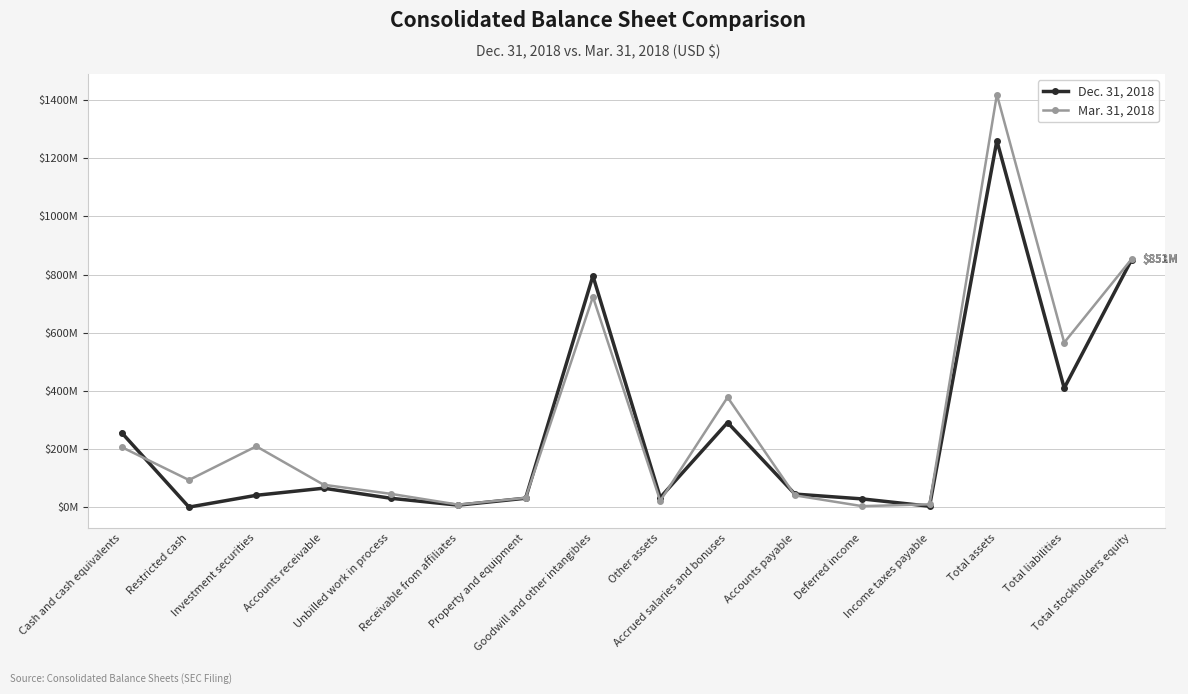

What are all the series names shown in the legend?

Dec. 31, 2018, Mar. 31, 2018